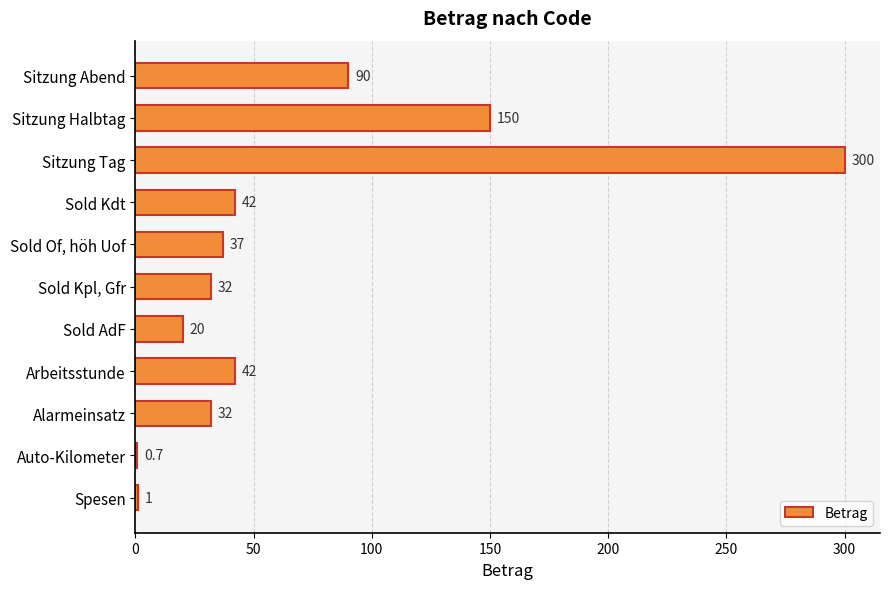

At which label is the value closest to 150?

Sitzung Halbtag